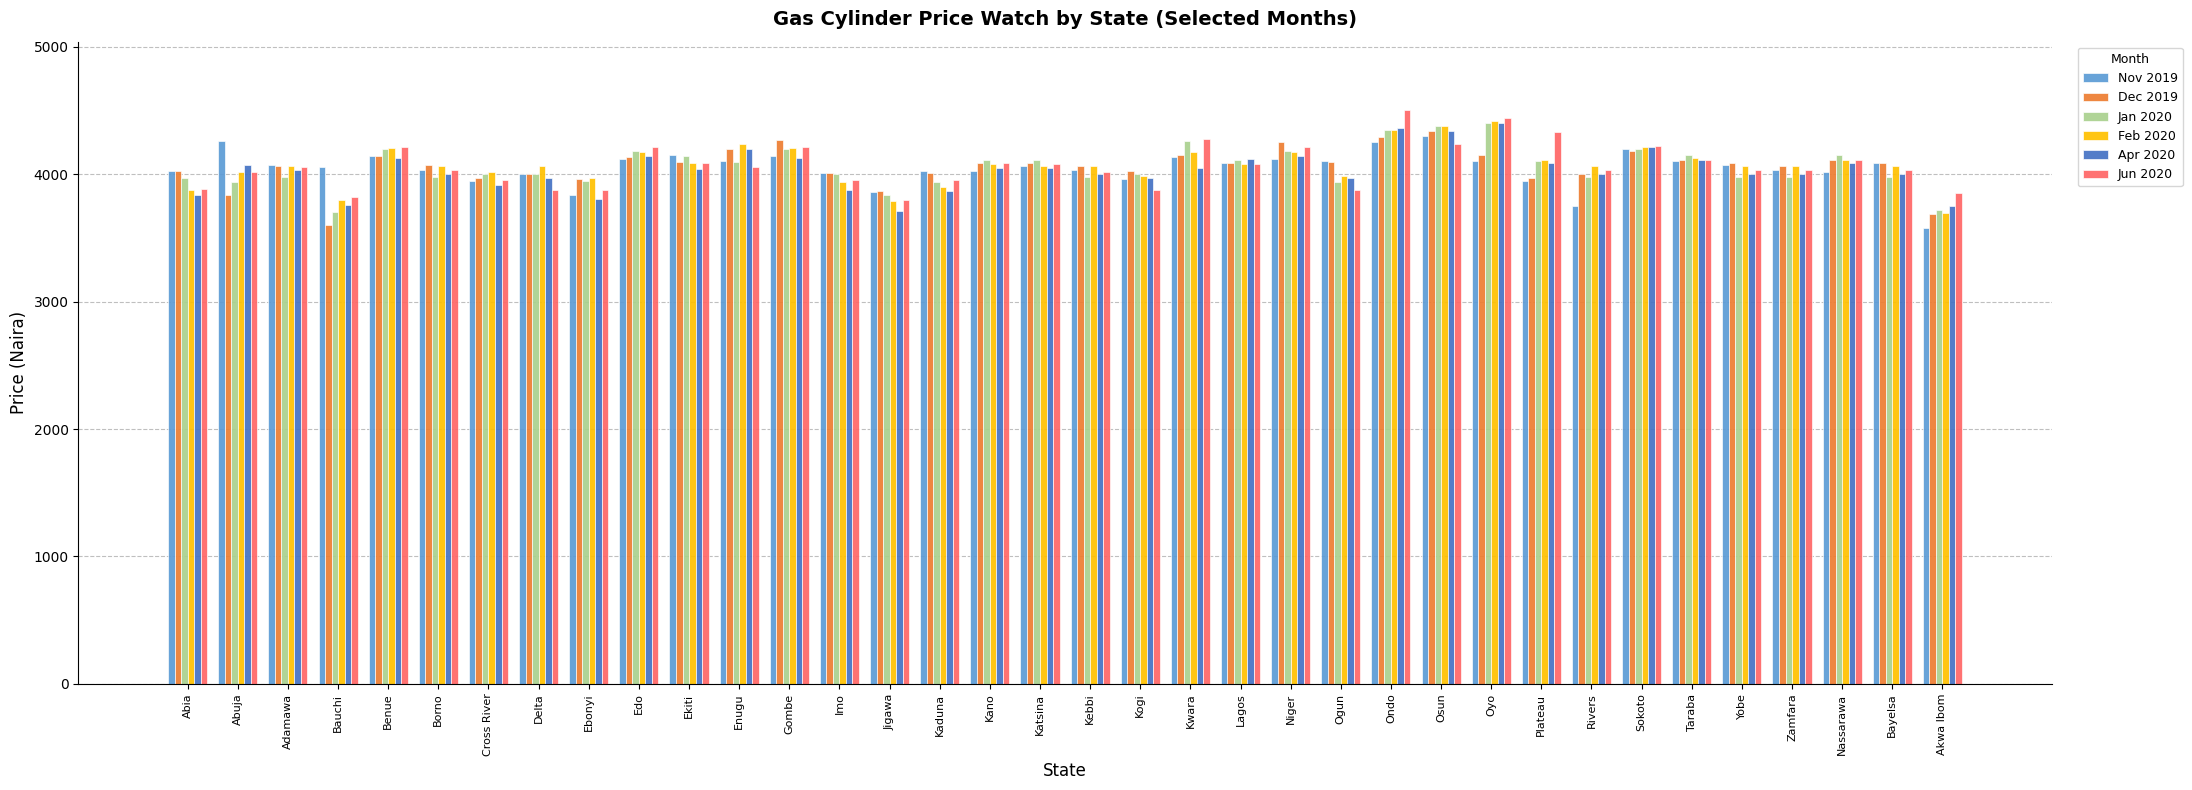

How many bars are there in total?

216